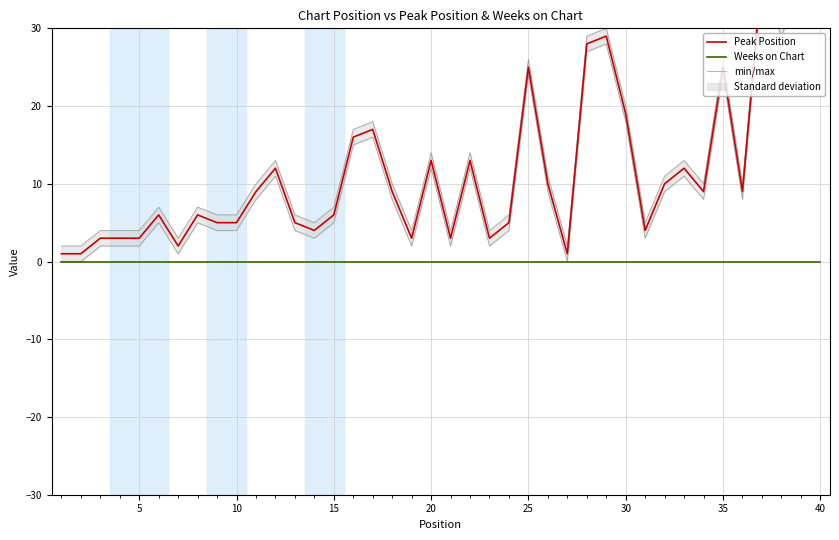

True or false: Weeks on Chart and min/max intersect in this chart.

False